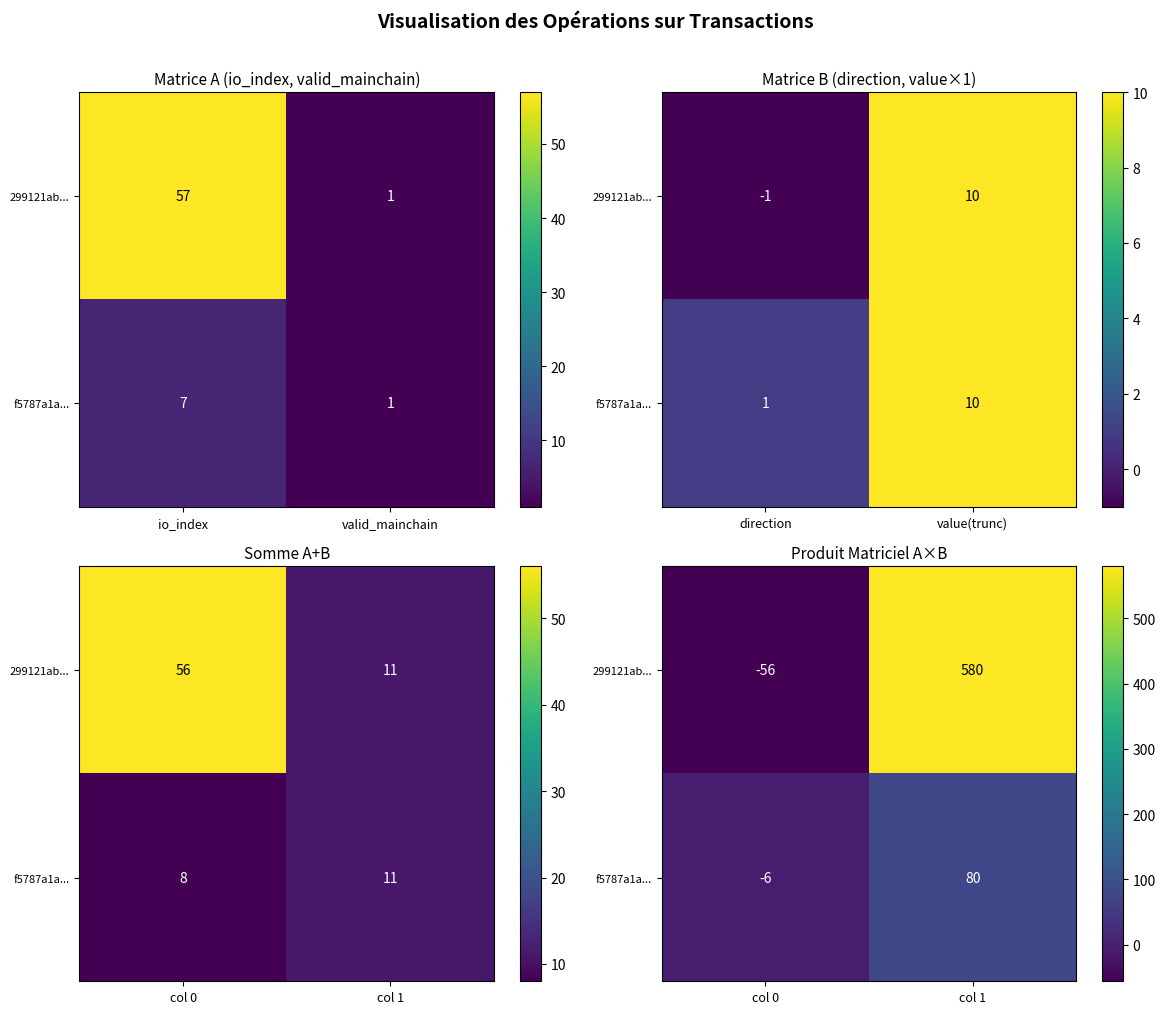

How many data points does each series have?

2